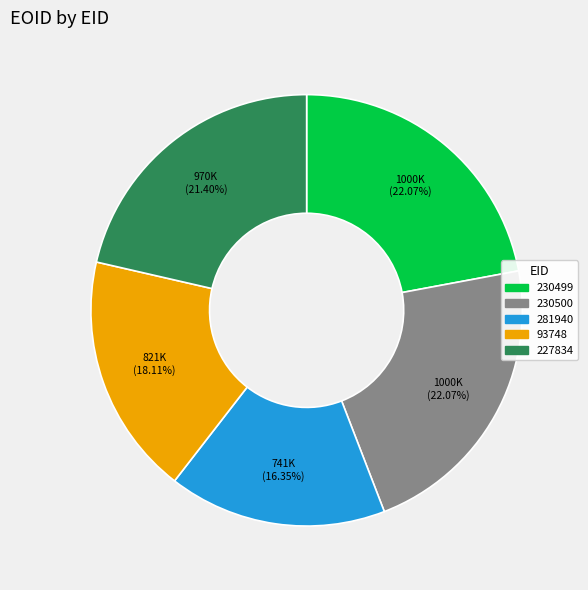

Do 281940 and 93748 together represent more than half of the pie?

No